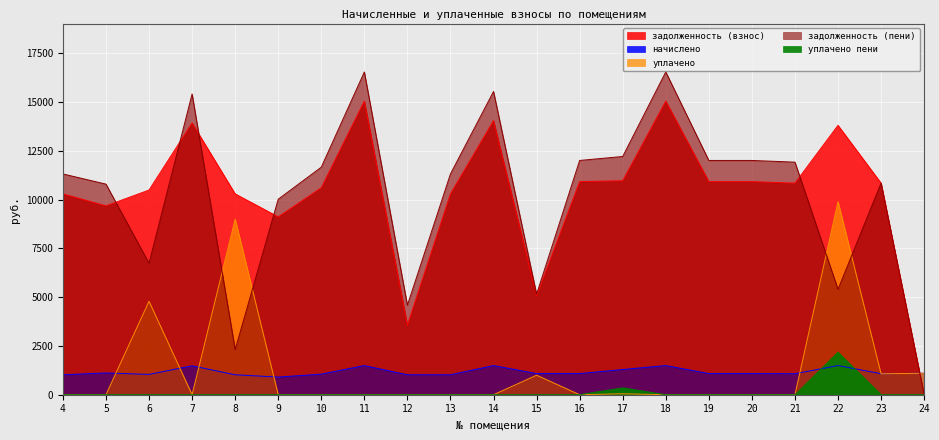

True or false: уплачено and уплачено пени intersect in this chart.

False